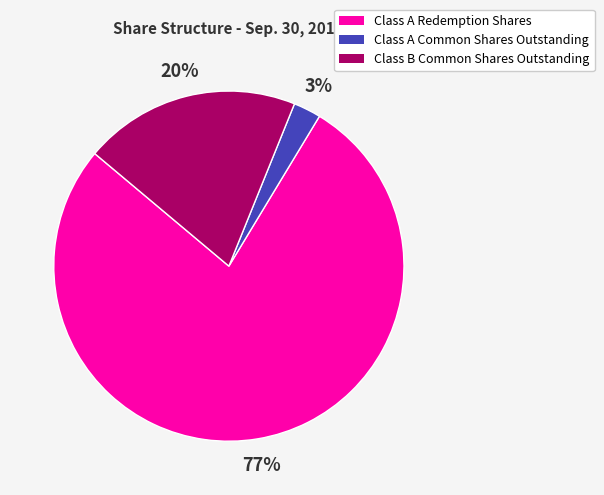

What is the smallest slice in the pie chart?

Class A Common Shares Outstanding